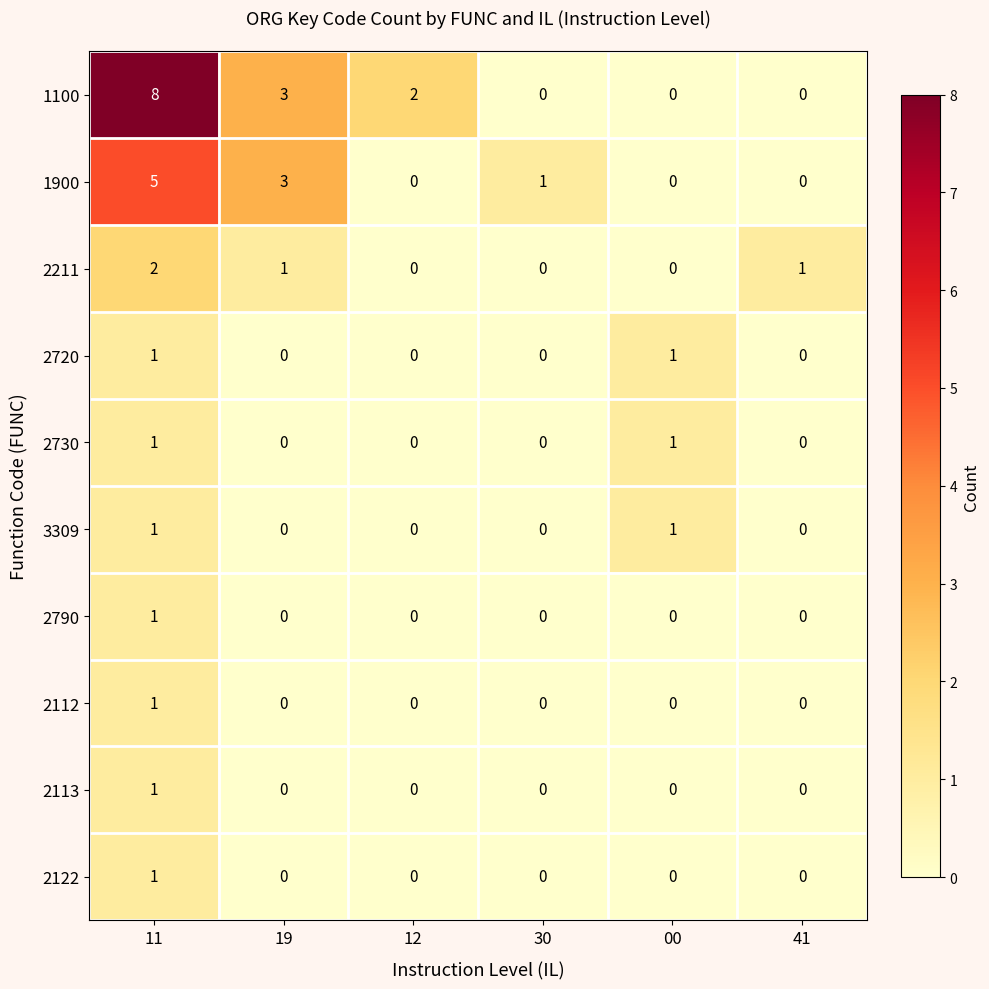

Which series has the largest range (max minus min)?

1100